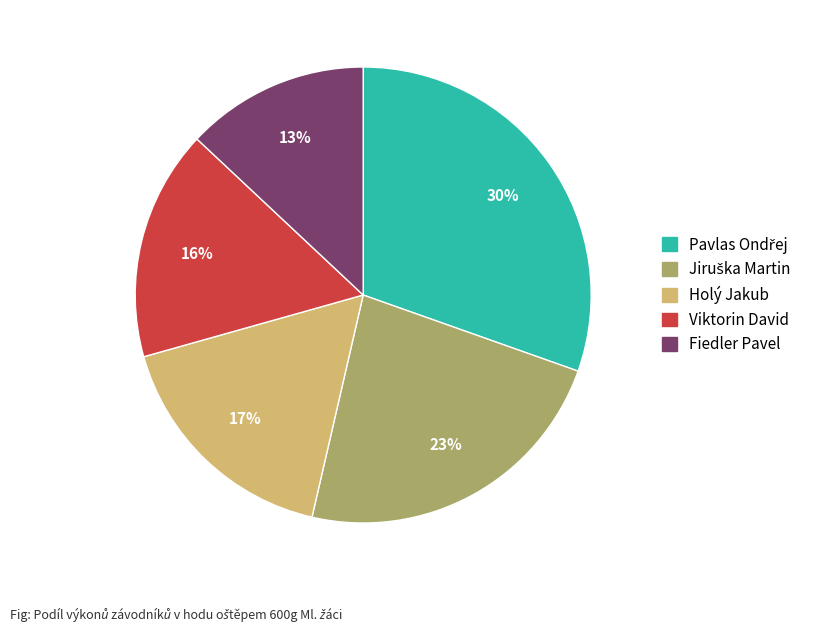

How many segments does this pie chart have?

5